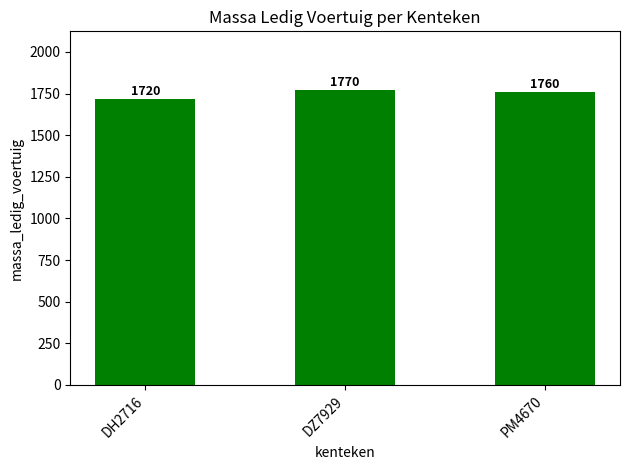

Is it true that the value at PM4670 is 1760?

True